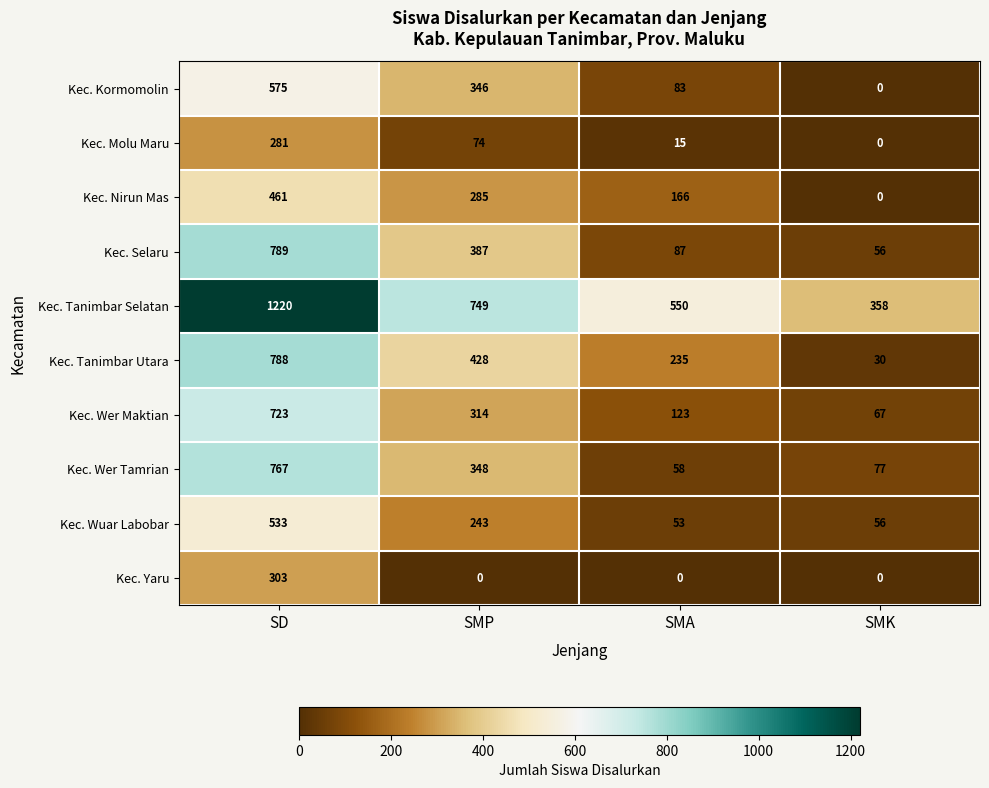

At which label does Kec. Wer Tamrian reach its peak?

SD